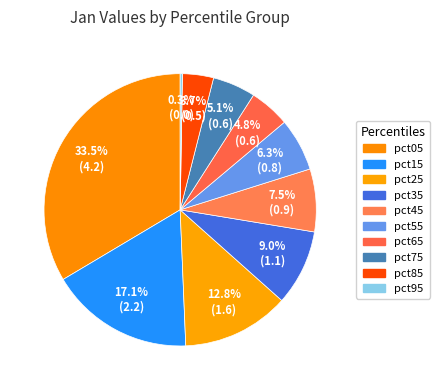

What is the change in value from pct65 to pct95?

-0.6